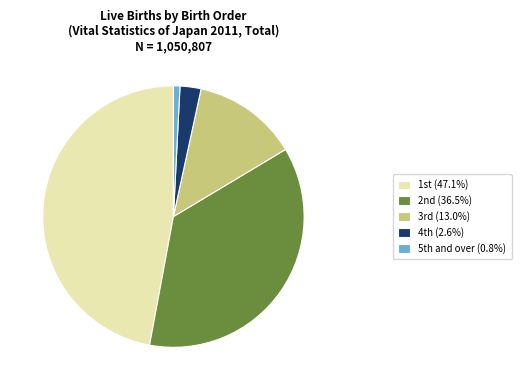

How many slices are in this pie chart?

5